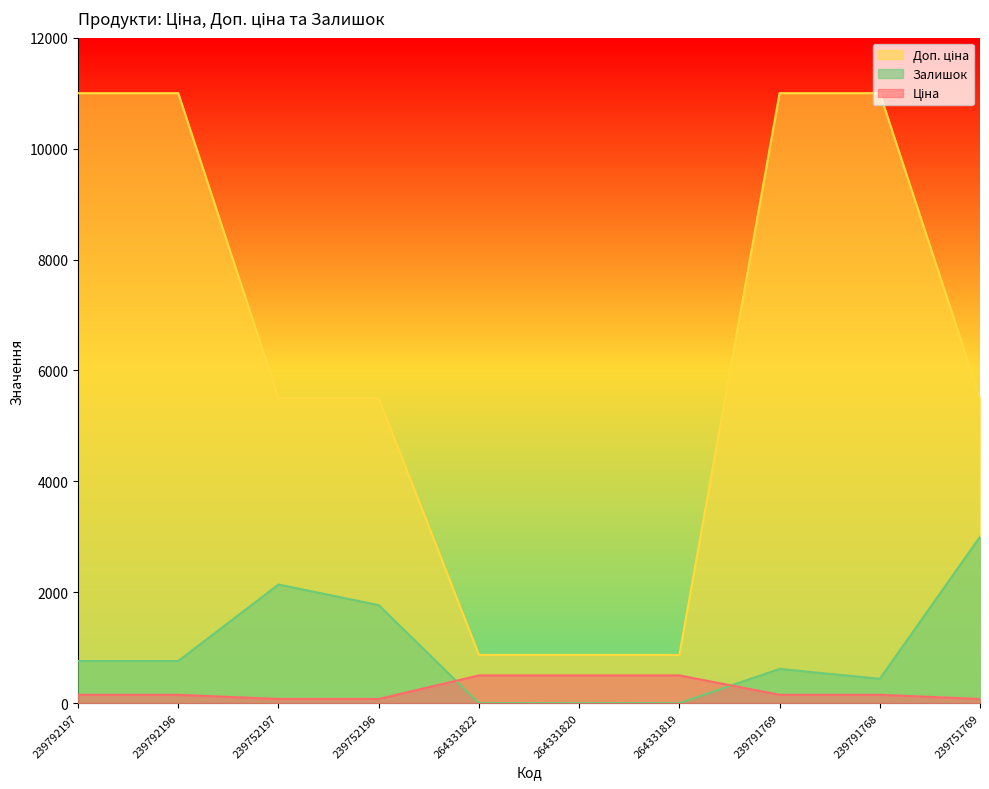

What is the difference between the highest and lowest values at 239791768?

10849.6